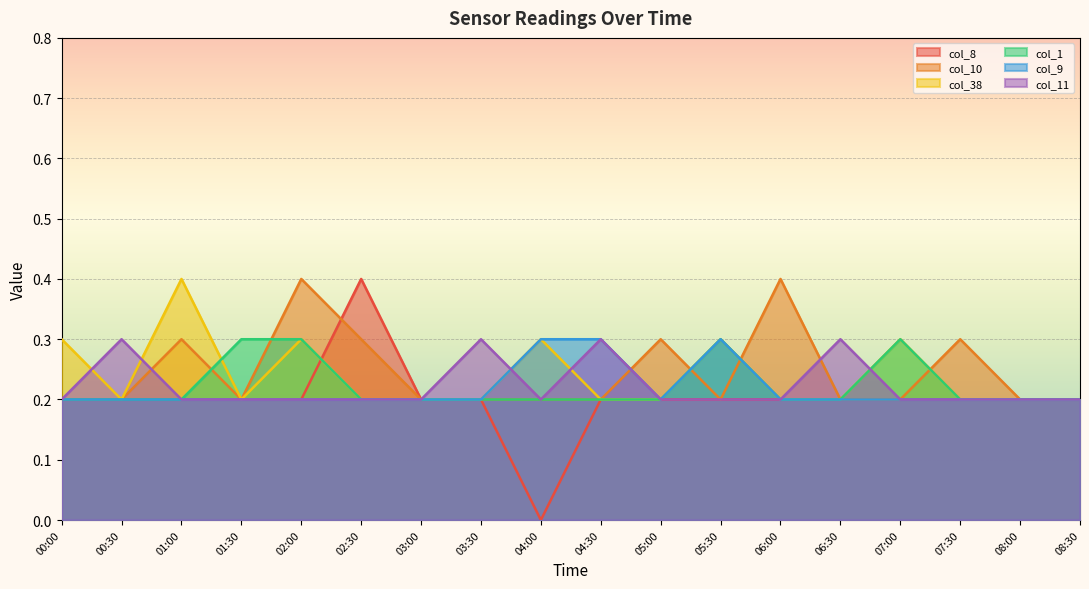

Reading left to right, list all the values displayed in this chart.

col_8: 0.2	0.2	0.2	0.2	0.2	0.4	0.2	0.2	0.0	0.2	0.2	0.2	0.2	0.2	0.2	0.2	0.2	0.2
col_10: 0.2	0.2	0.3	0.2	0.4	0.3	0.2	0.2	0.2	0.2	0.3	0.2	0.4	0.2	0.2	0.3	0.2	0.2
col_38: 0.3	0.2	0.4	0.2	0.3	0.2	0.2	0.2	0.3	0.2	0.2	0.3	0.2	0.2	0.3	0.2	0.2	0.2
col_1: 0.2	0.2	0.2	0.3	0.3	0.2	0.2	0.2	0.2	0.2	0.2	0.3	0.2	0.2	0.3	0.2	0.2	0.2
col_9: 0.2	0.2	0.2	0.2	0.2	0.2	0.2	0.2	0.3	0.3	0.2	0.3	0.2	0.2	0.2	0.2	0.2	0.2
col_11: 0.2	0.3	0.2	0.2	0.2	0.2	0.2	0.3	0.2	0.3	0.2	0.2	0.2	0.3	0.2	0.2	0.2	0.2